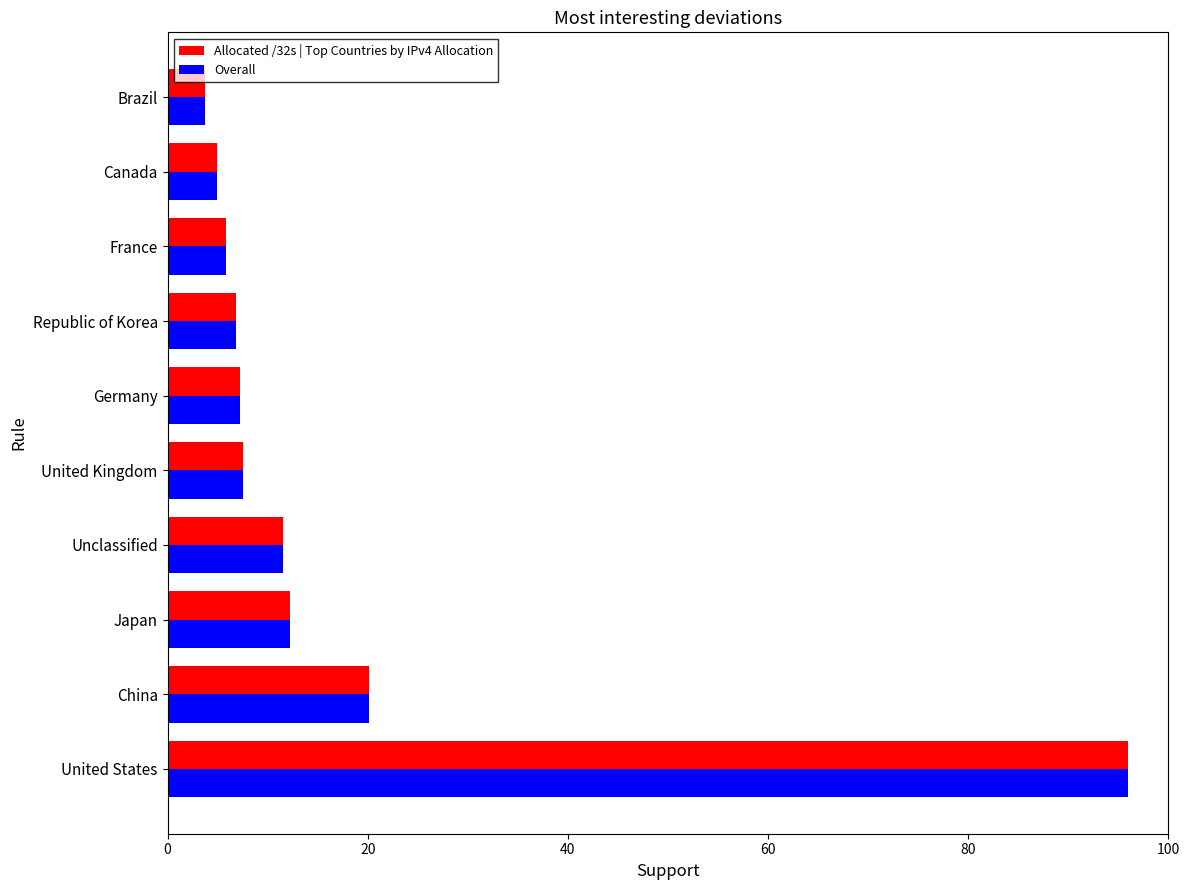

Between China and Brazil, which series saw the biggest shift?

Overall